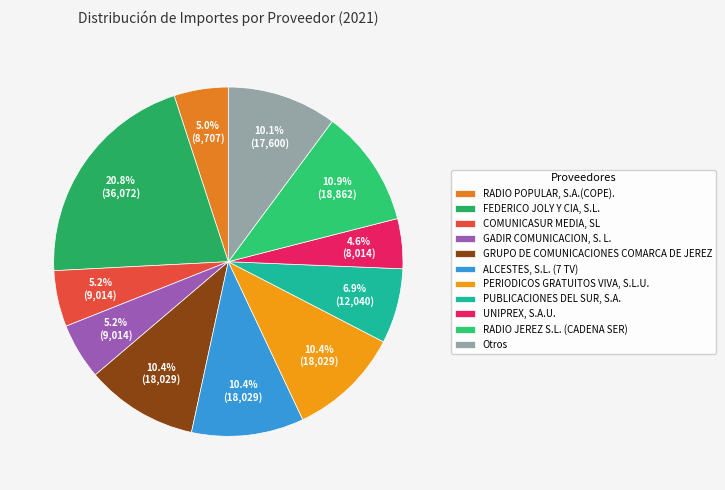

What is the smallest slice in the pie chart?

UNIPREX, S.A.U.